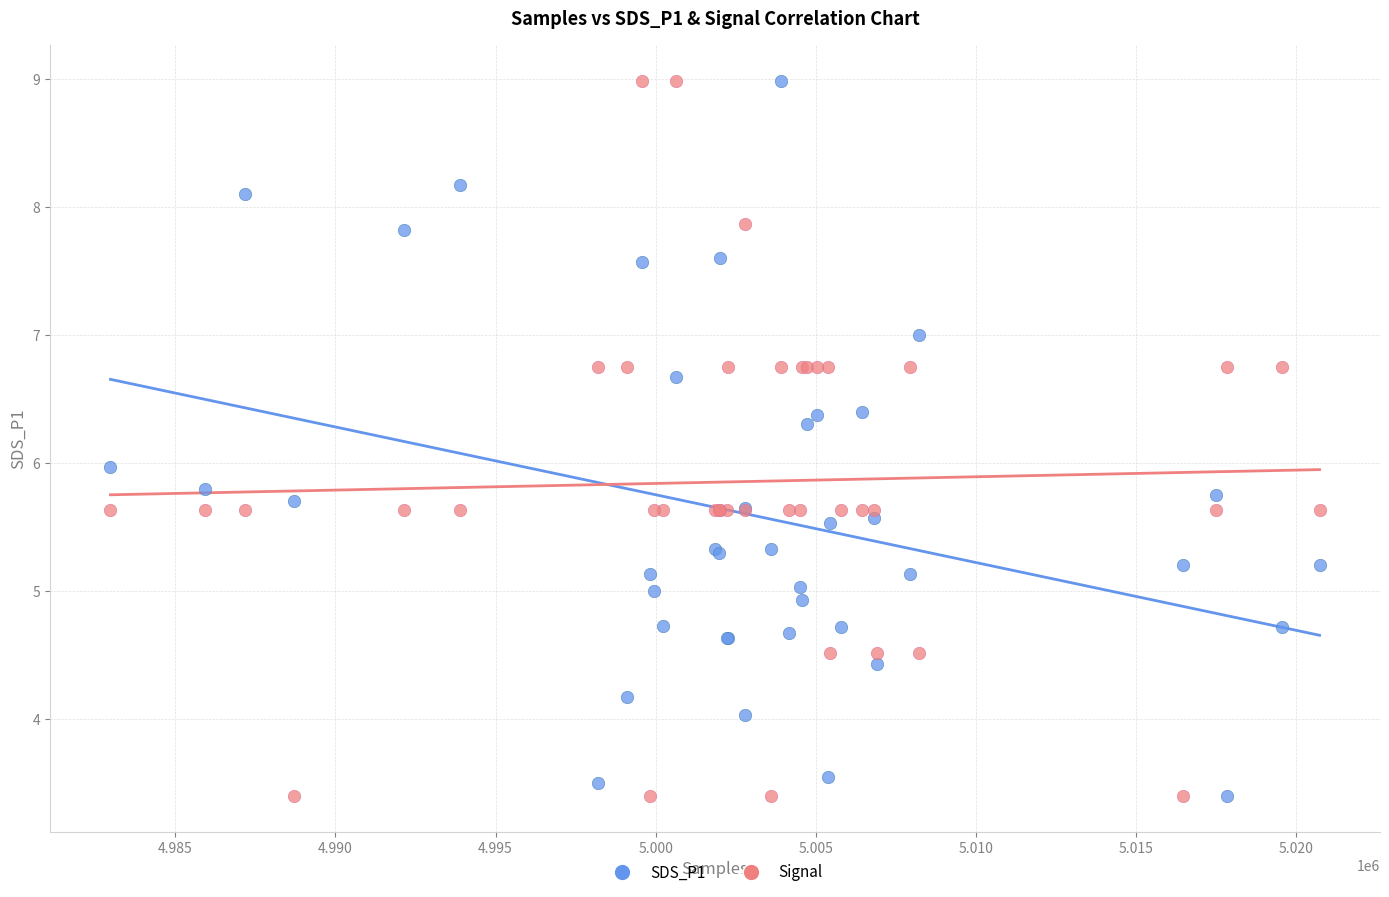

What are all the series names shown in the legend?

SDS_P1, Signal